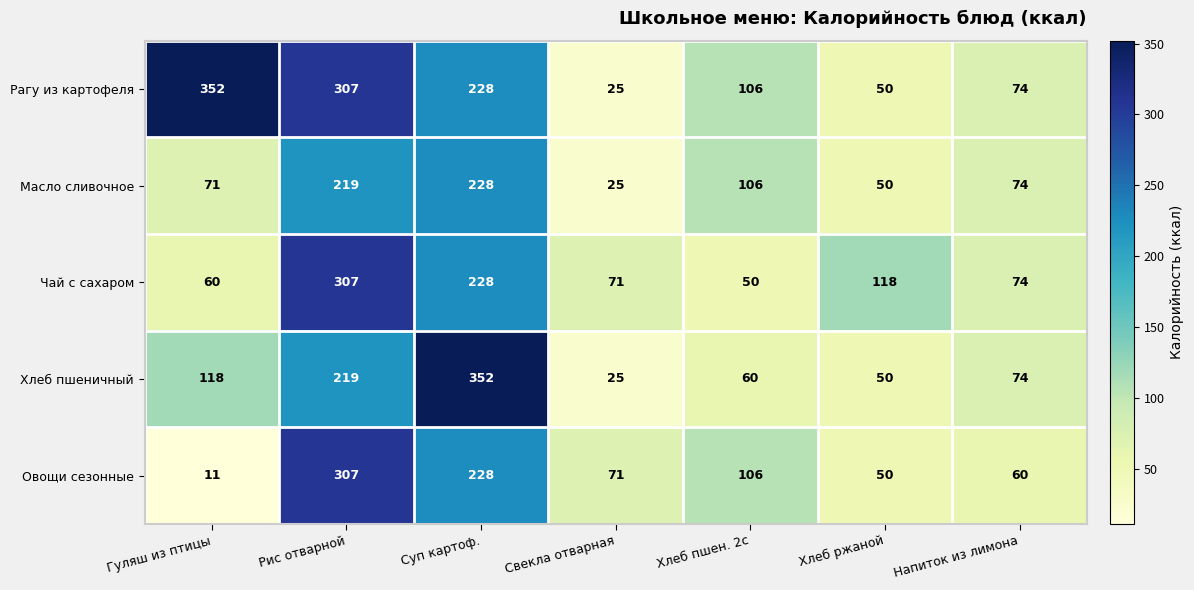

At how many categories does at least one series exceed 295?

3